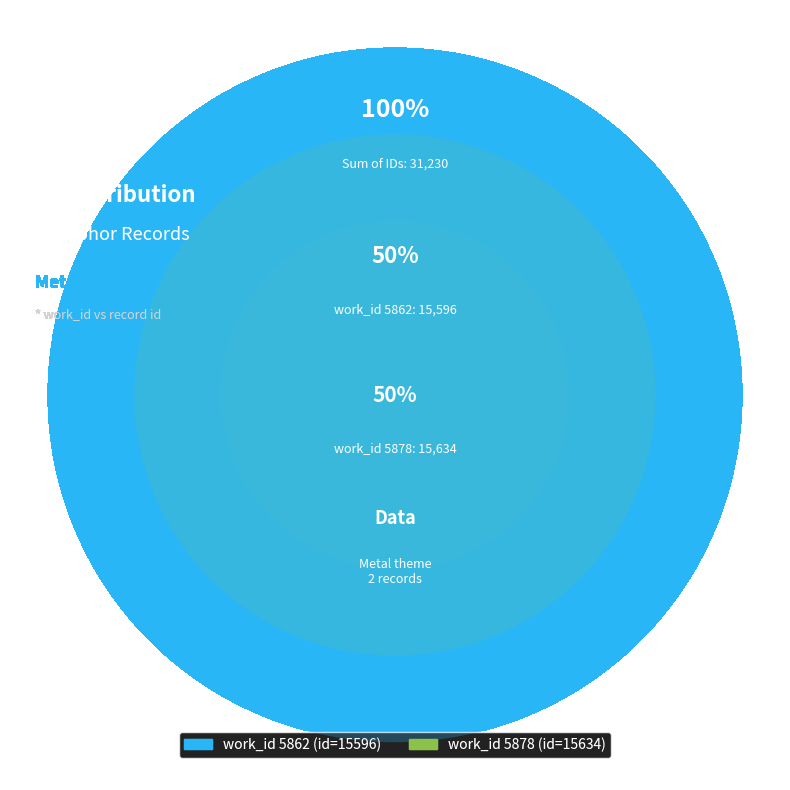

How many slices are in this pie chart?

2